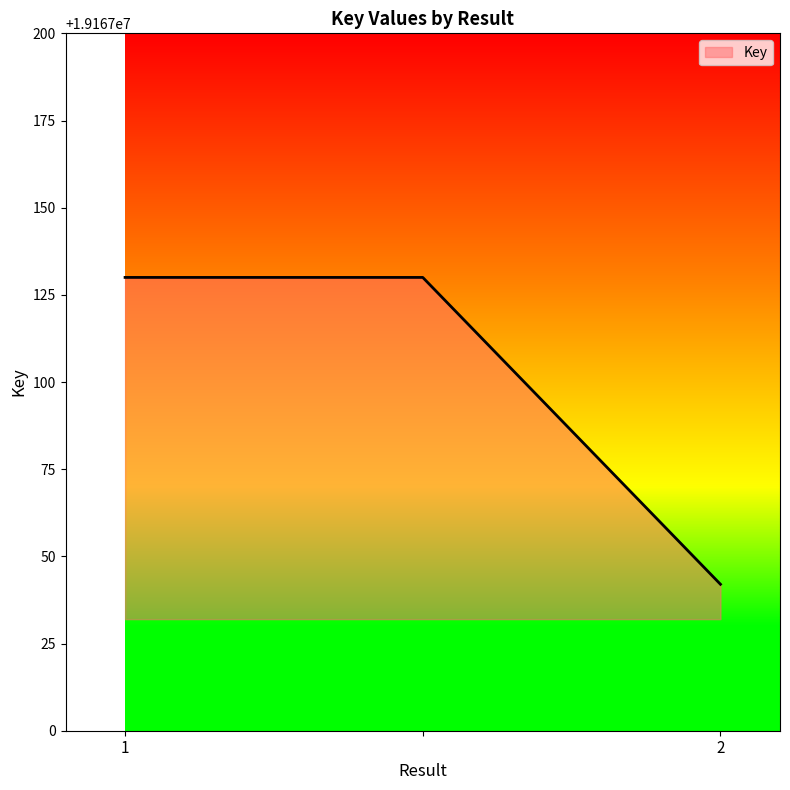

What is the smallest value displayed?

19167042